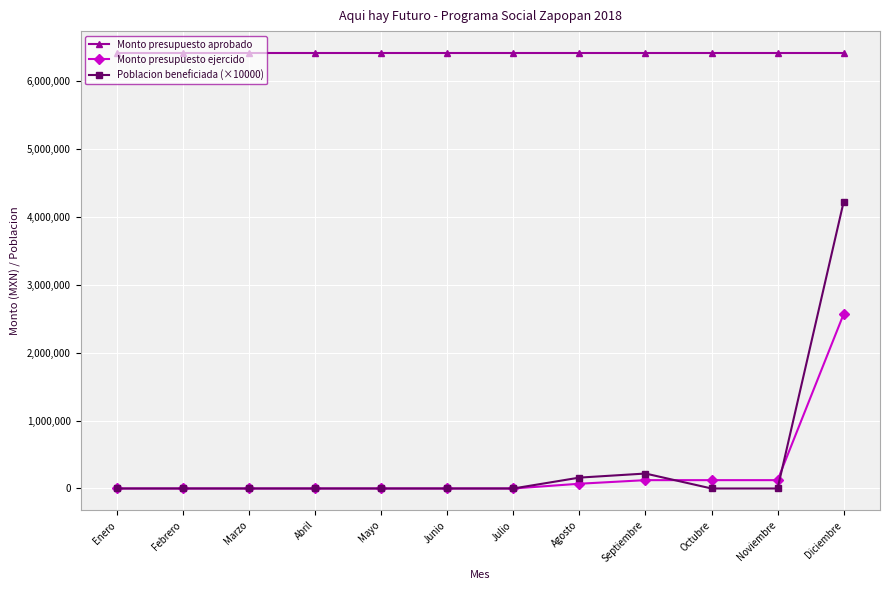

The Monto presupuesto ejercido series shows 1489251.5 at Diciembre. True or false?

False